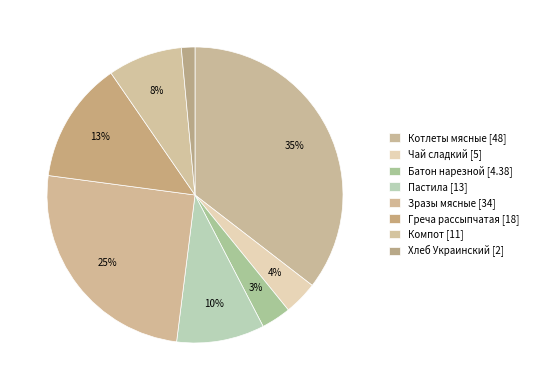

How many slices are in this pie chart?

8